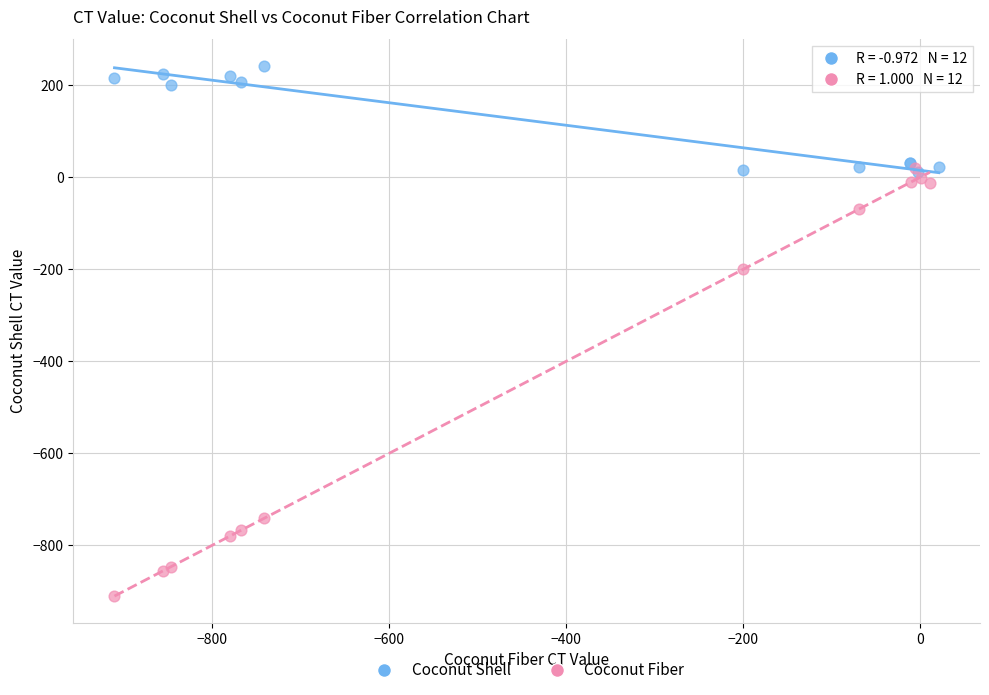

Which series contains the highest Y value?

Coconut Shell